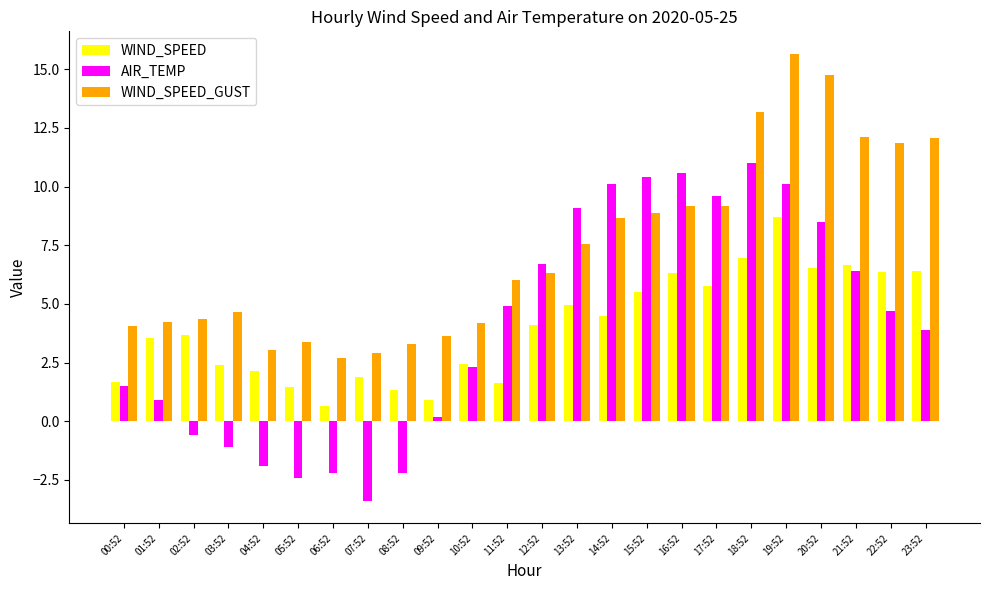

Does the chart contain stacked bars?

No